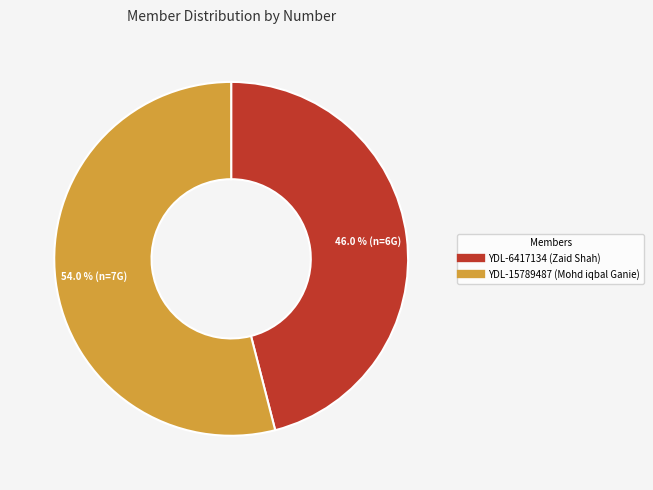

Which category accounts for the majority?

YDL-15789487